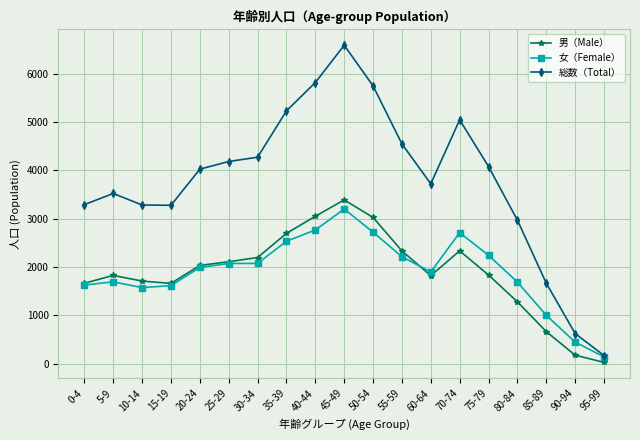

True or false: 女（Female） has more than 0 points higher than both neighbors.

True